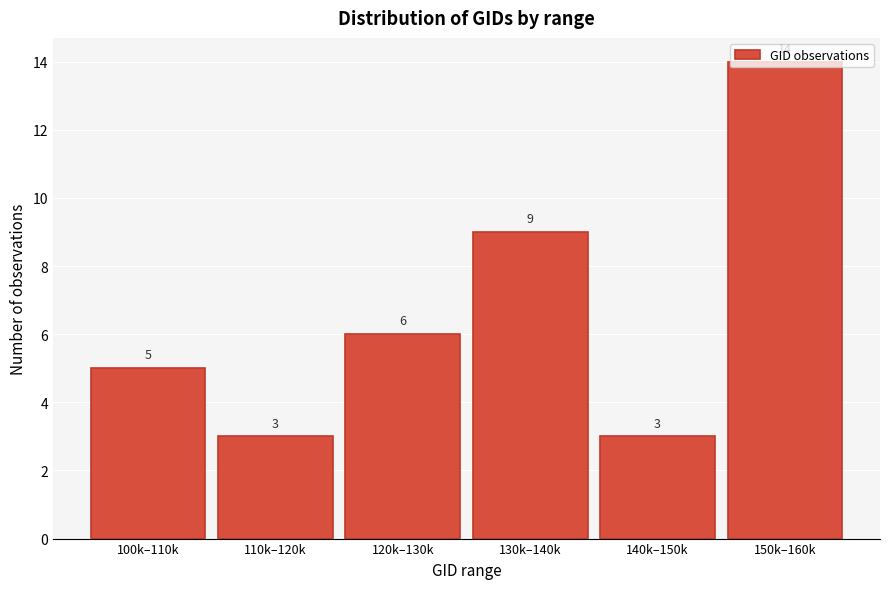

What value does the data have at 120k–130k?

6